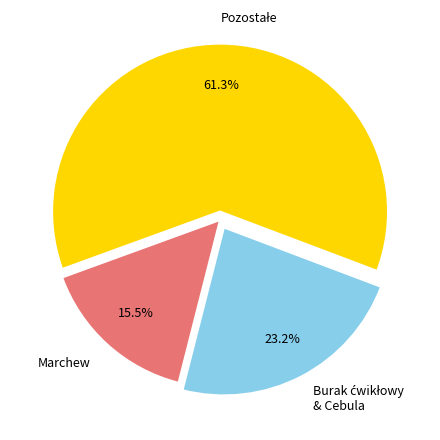

What percentage is NOT represented by Marchew?

84.5%